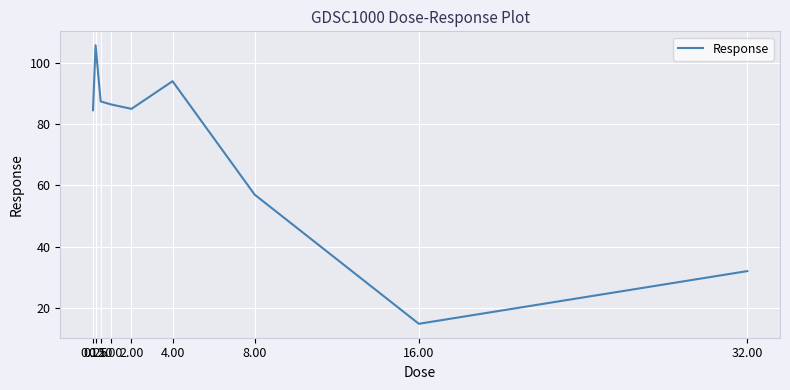

The chart shows a value of 85.0 at 2.00. True or false?

True